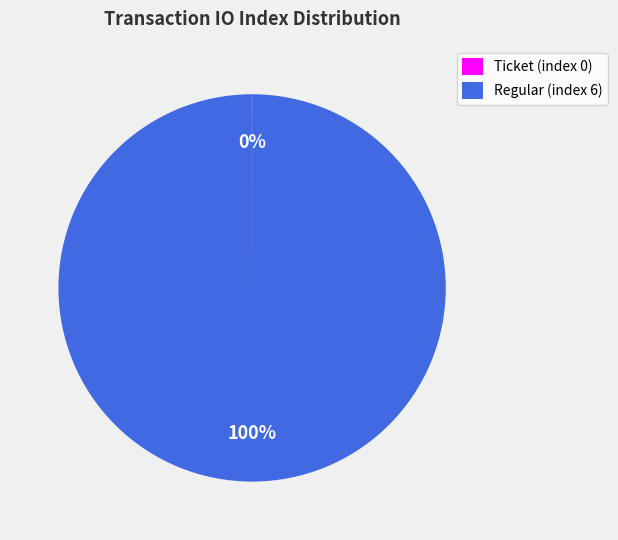

What is the majority slice?

Regular (index 6)